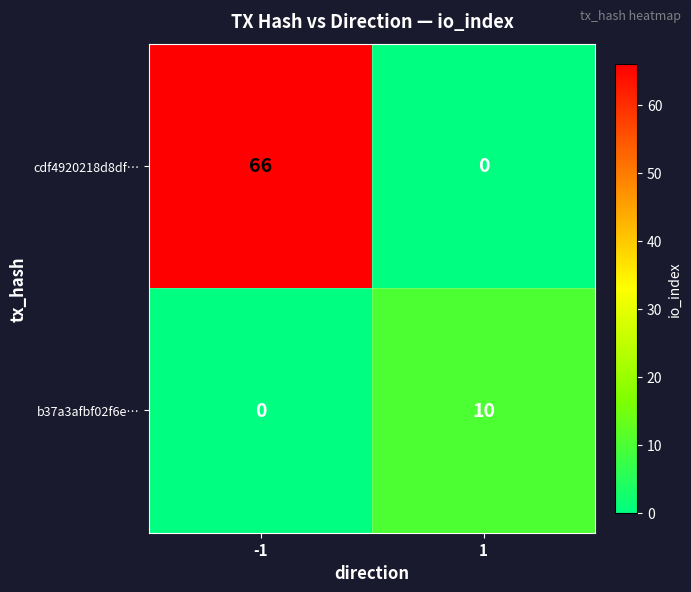

List the series in order of their overall mean, highest first.

cdf4920218d8df…, b37a3afbf02f6e…